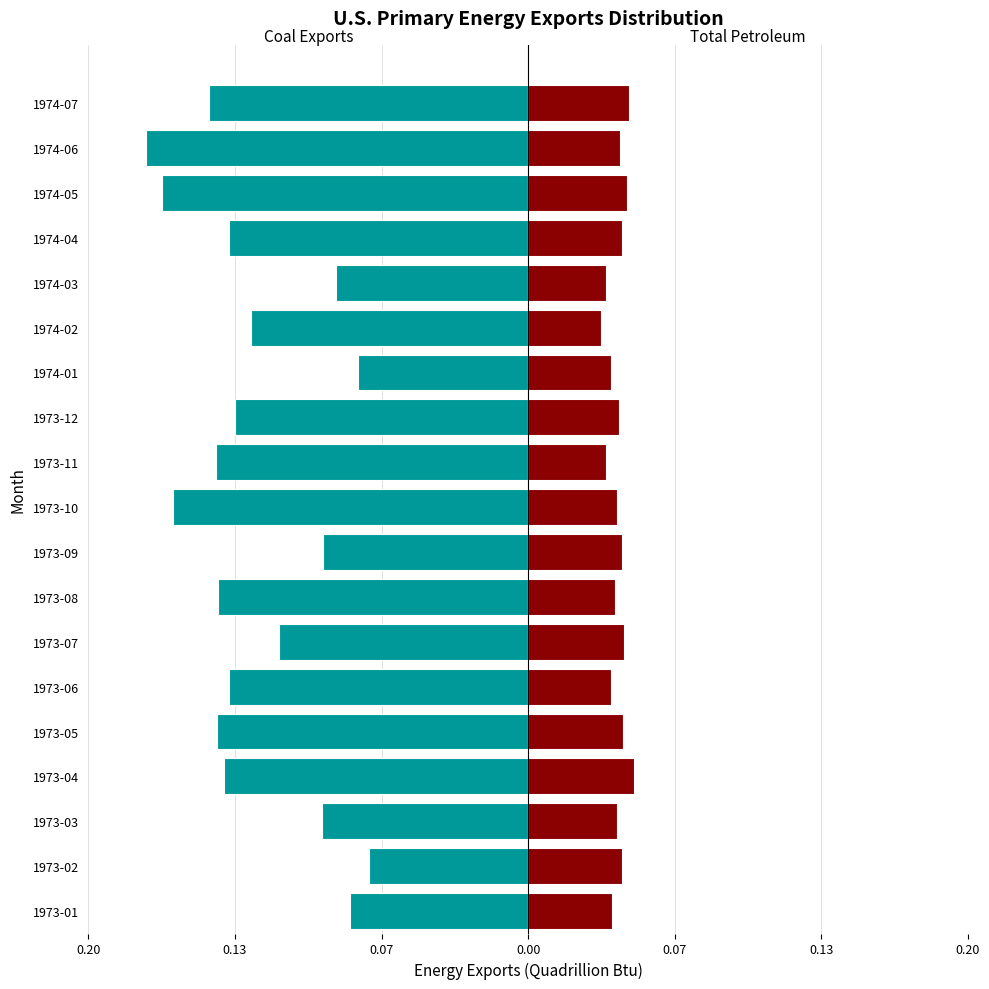

Does the chart contain stacked bars?

No